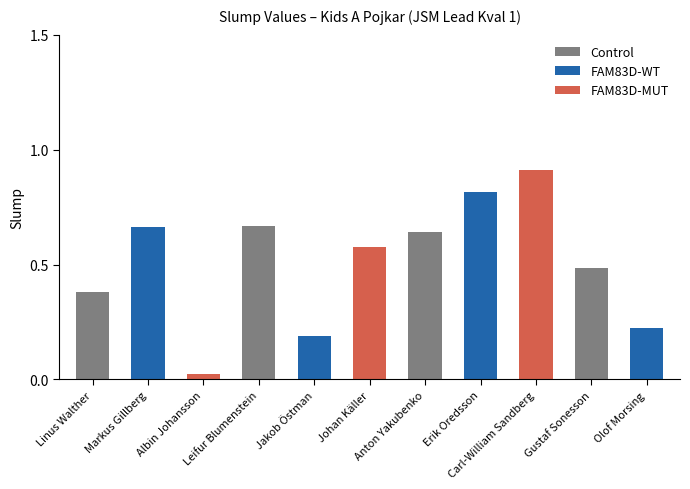

Between Johan Käller and Markus Gillberg, which is larger?

Markus Gillberg